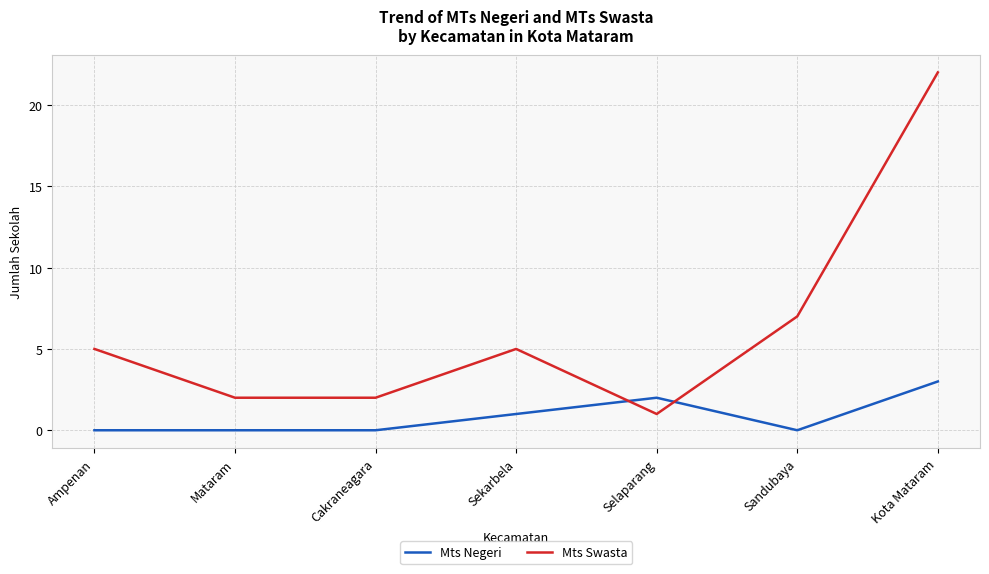

How many lines are shown in the chart?

2